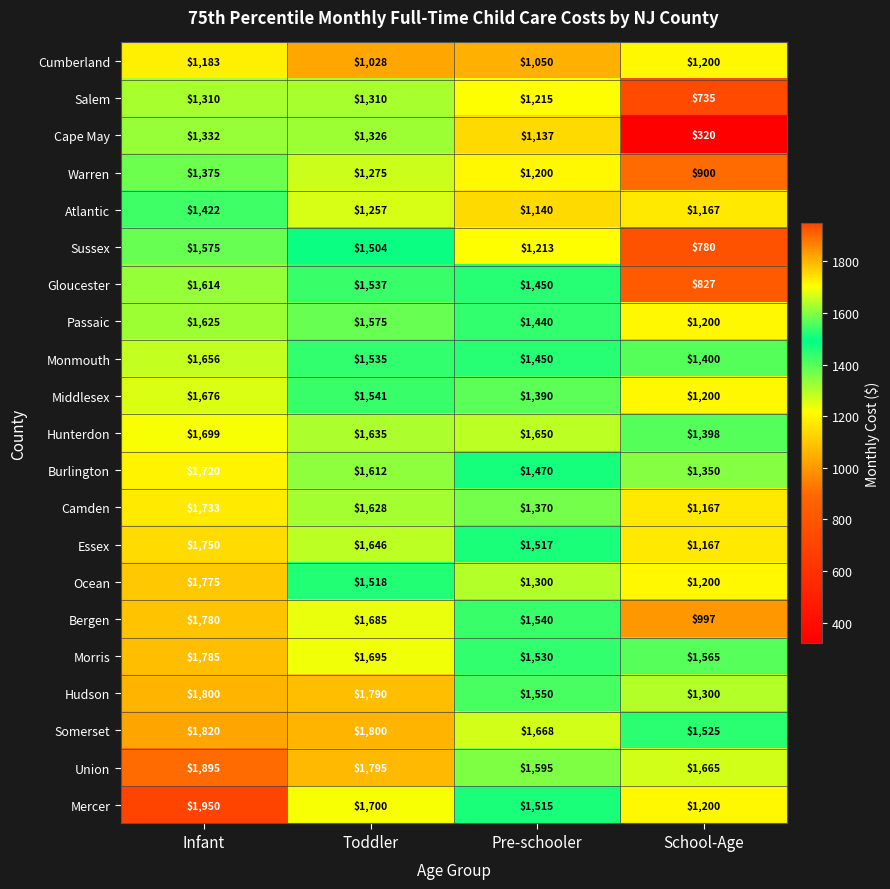

How many series are shown in this chart?

21